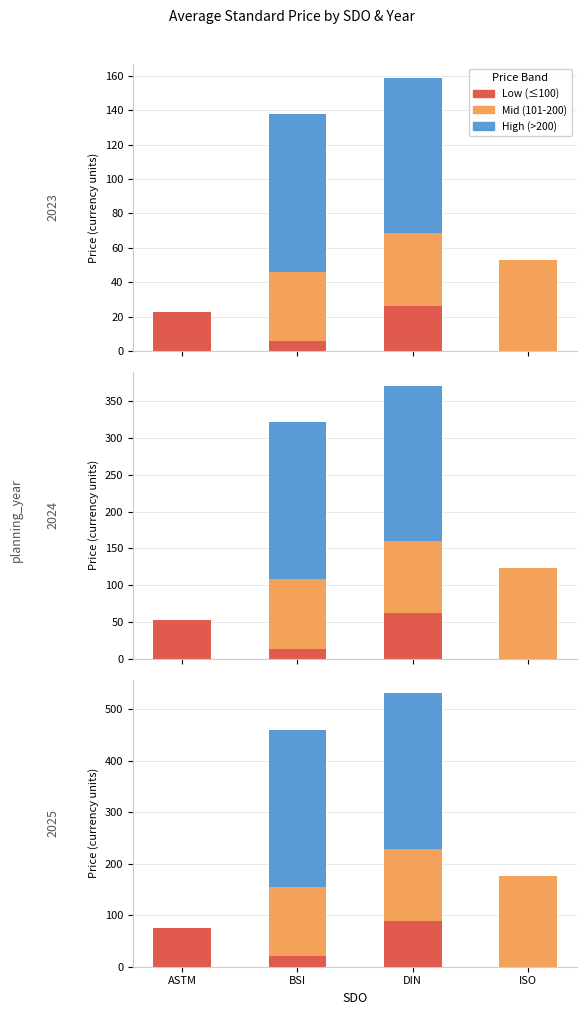

Does the chart contain any negative values?

No